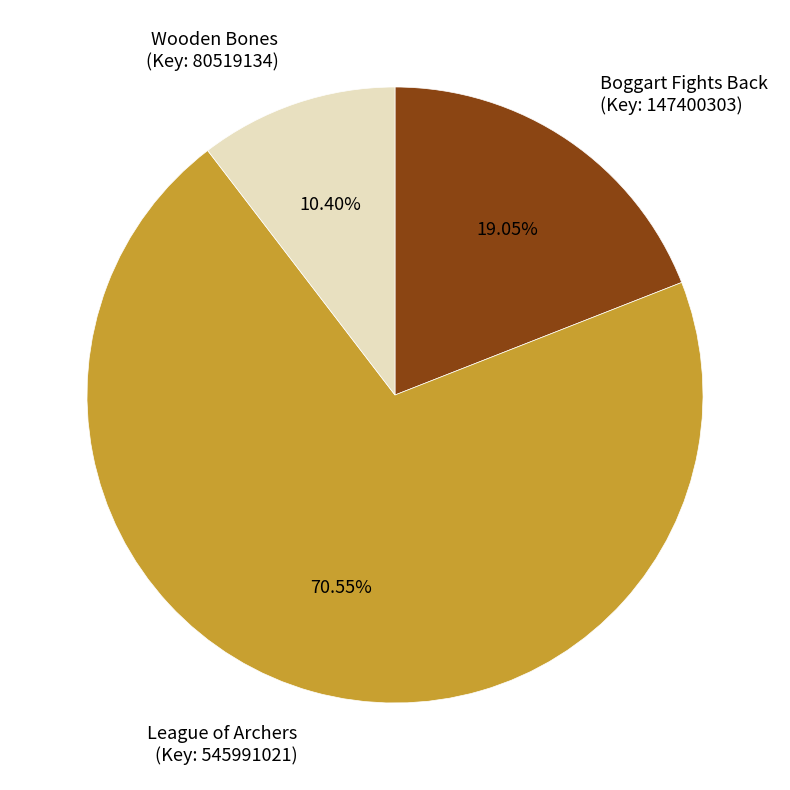

Is the sum of Wooden Bones (Key: 80519134) and Boggart Fights Back (Key: 147400303) greater than half?

No